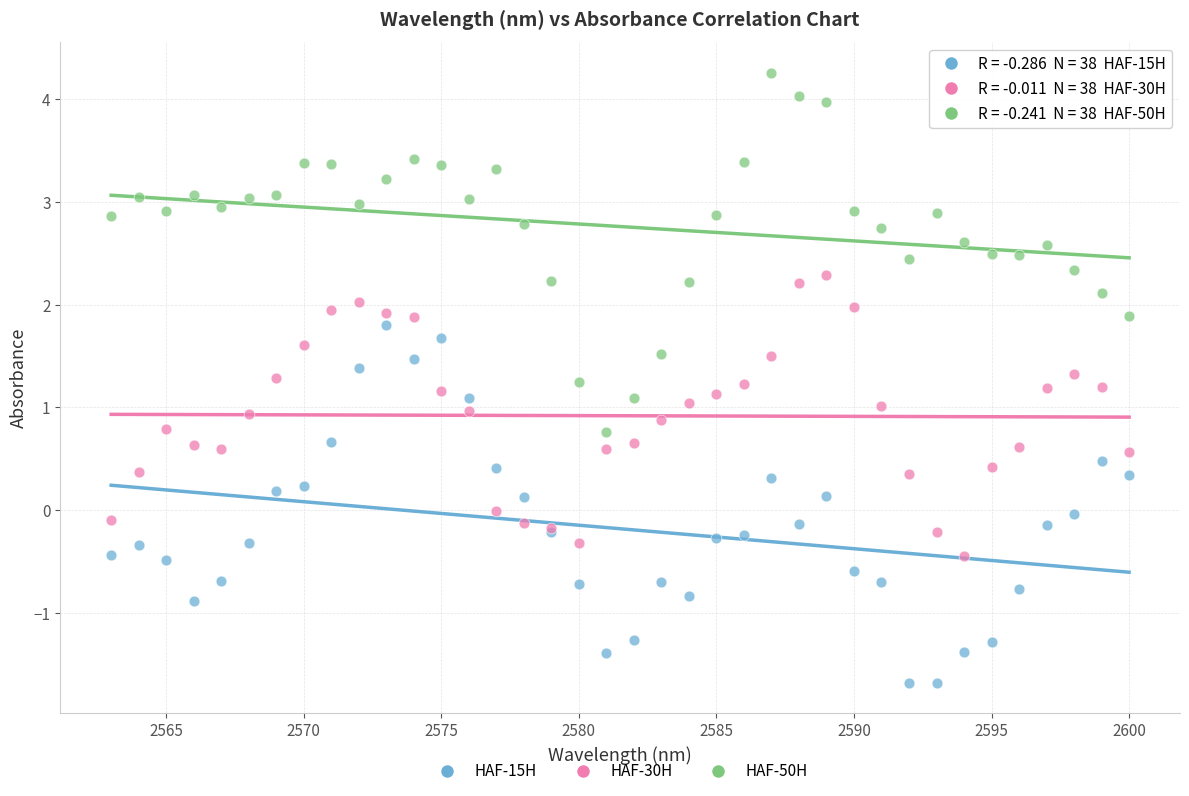

What is the X range (max minus min) for the scatter plot?

37.0